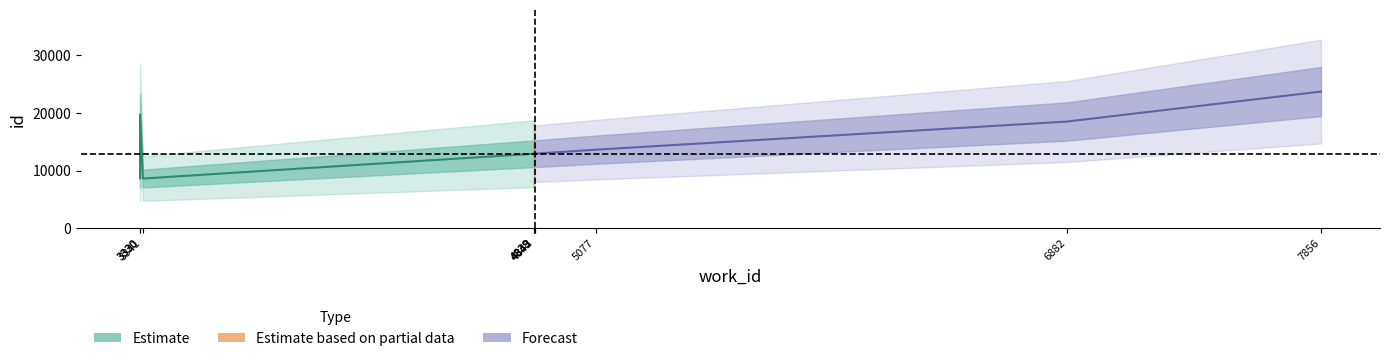

True or false: id has more than 0 points higher than both neighbors.

False